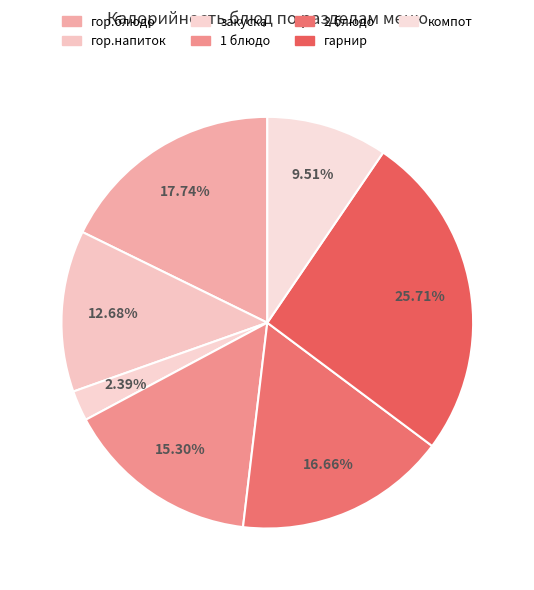

Which slice is the largest?

гарнир